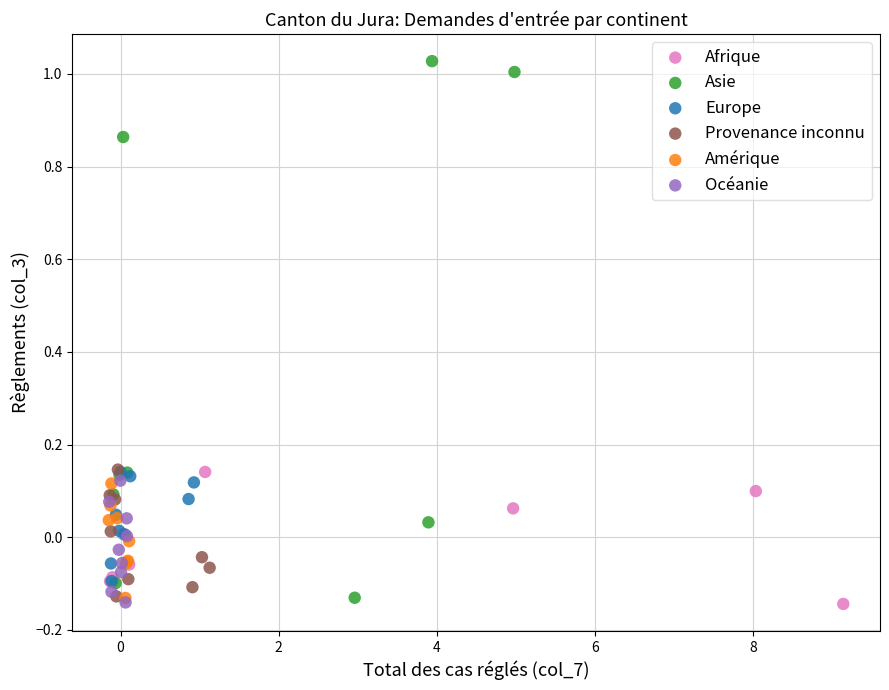

What are all the series names shown in the legend?

Afrique, Asie, Europe, Provenance inconnu, Amérique, Océanie